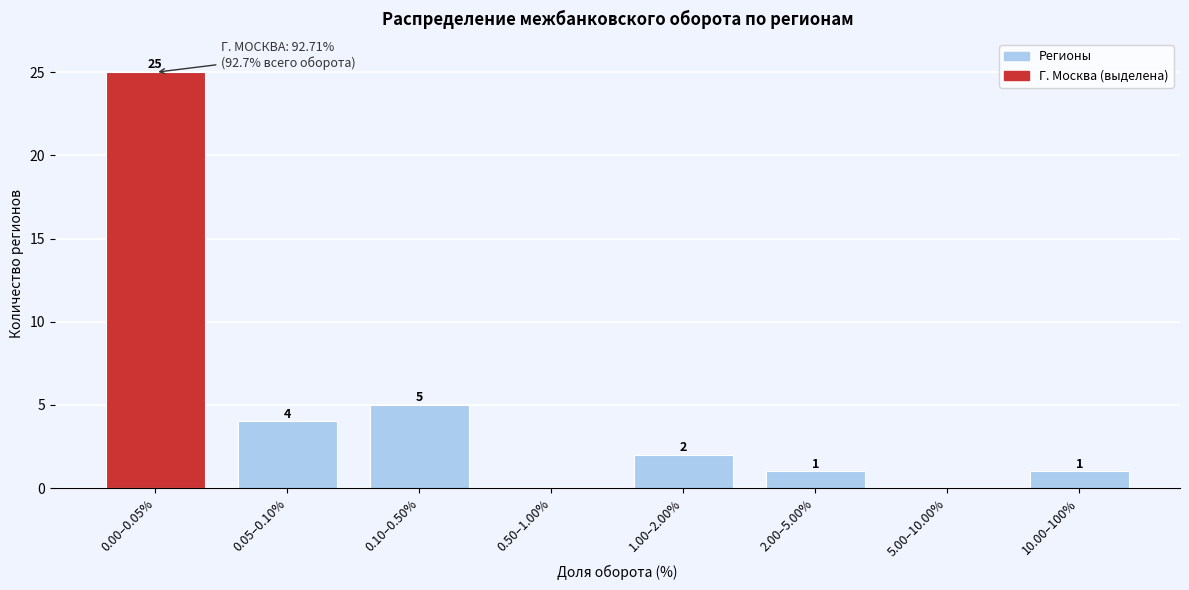

Reading right to left, list all the values displayed in this chart.

10.00–100%=1	5.00–10.00%=0	2.00–5.00%=1	1.00–2.00%=2	0.50–1.00%=0	0.10–0.50%=5	0.05–0.10%=4	0.00–0.05%=25